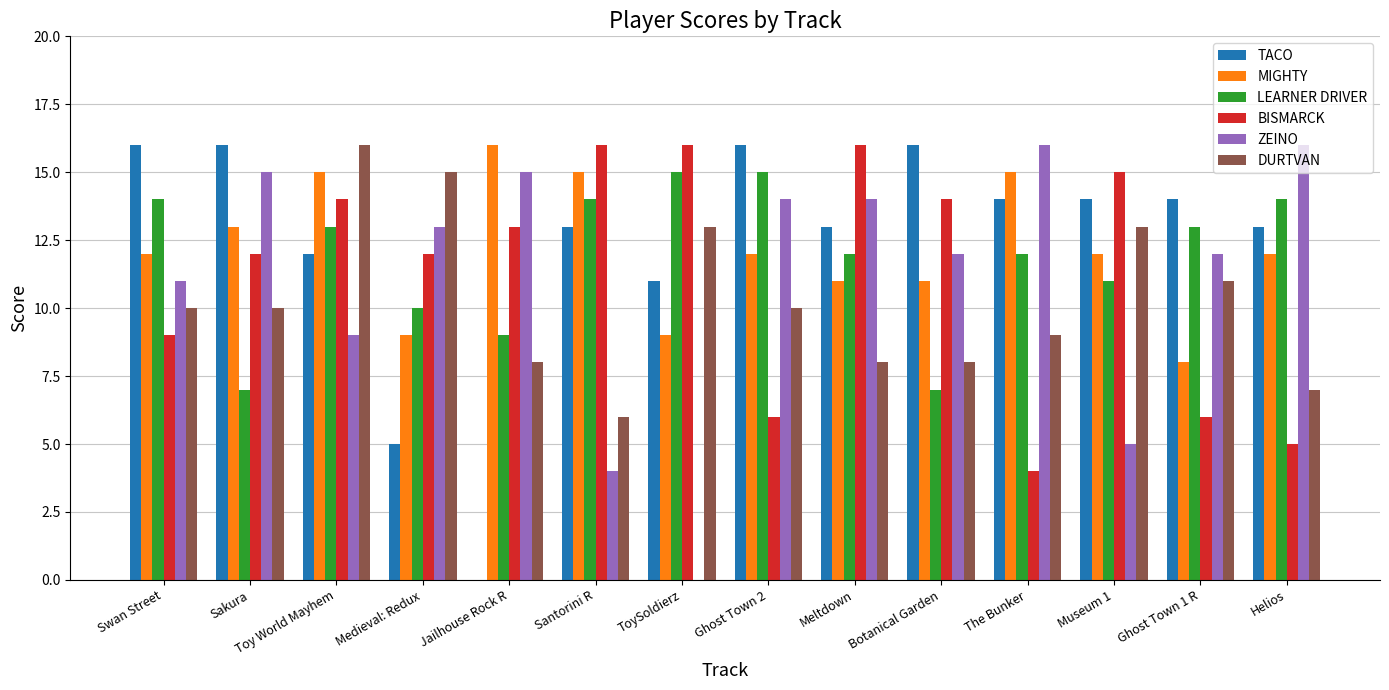

What is the total value across all series at The Bunker?

70